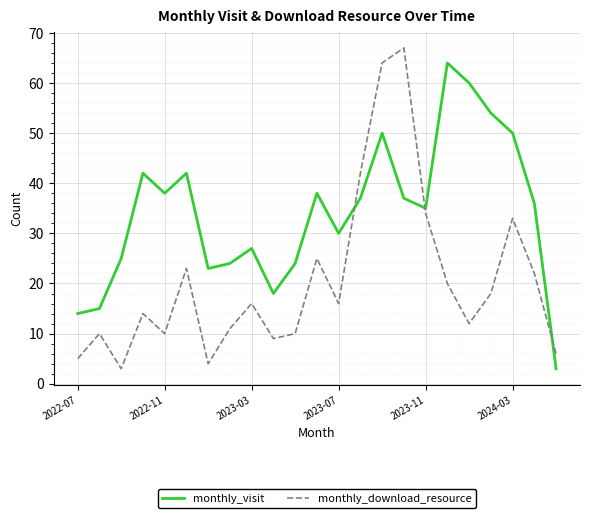

Which series ends up on top after the final intersection of monthly_download_resource and monthly_visit?

monthly_download_resource